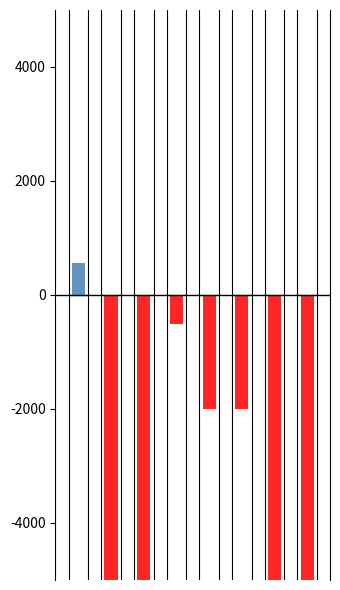

Which has a higher value, 3 or 2?

3